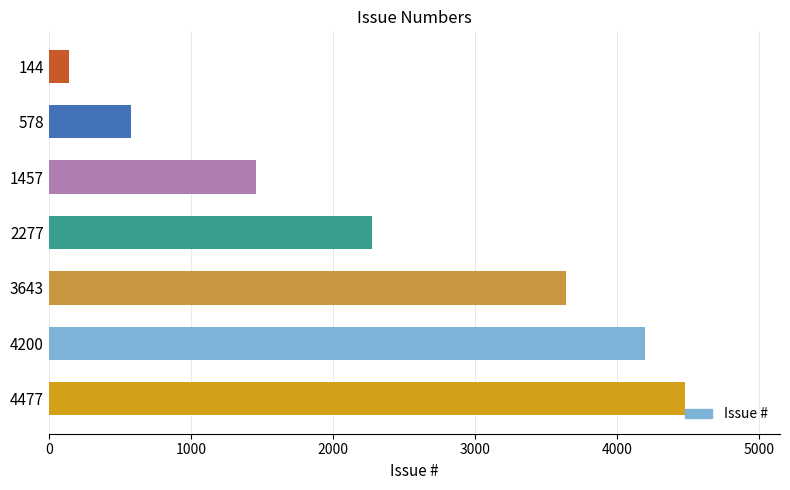

What is the change in value from 4477 to 4200?

-277